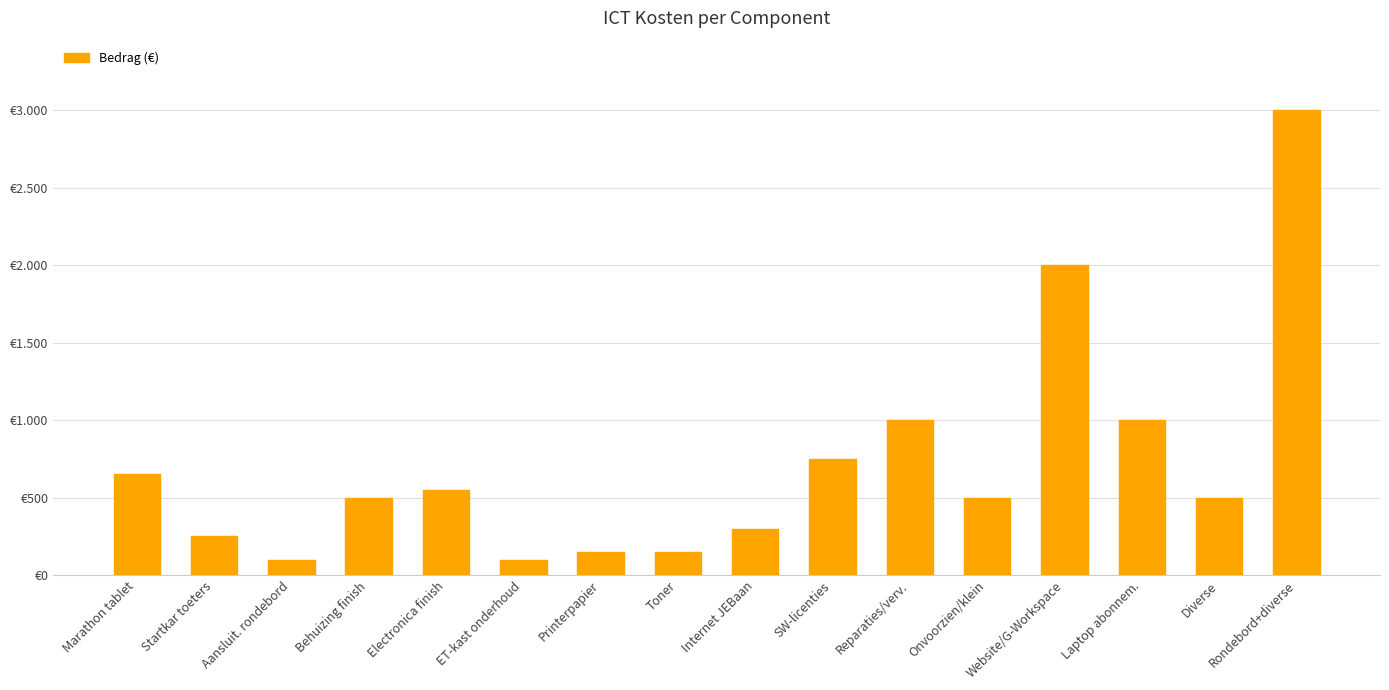

What is the difference between the values at SW-licenties and Behuizing finish?

250